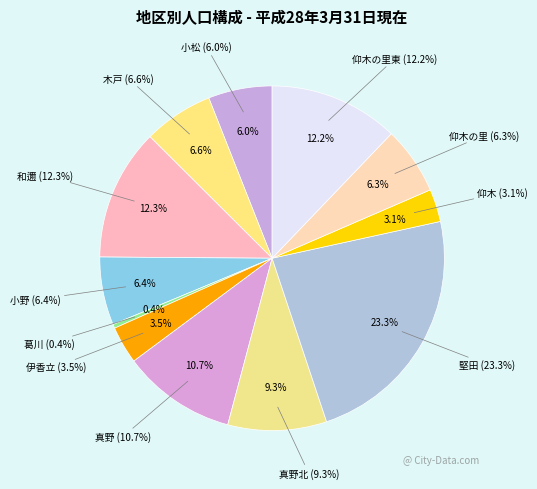

What is the ratio of the value at 葛川 to the value at 木戸?

0.1